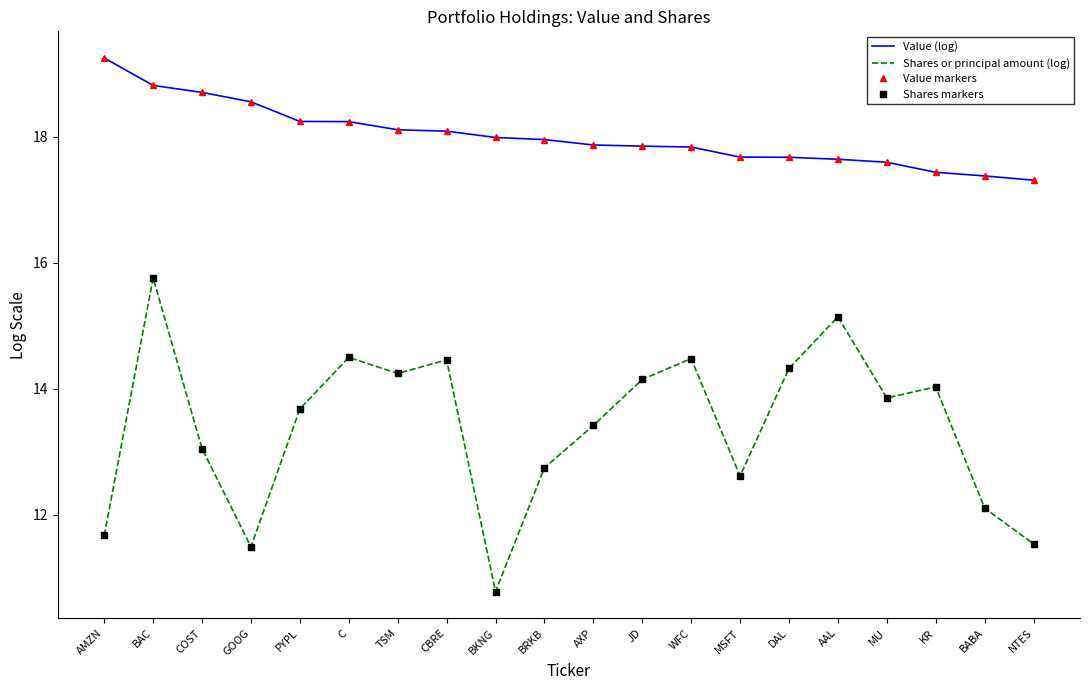

What is the sum of all Shares or principal amount (log) values?

268.0